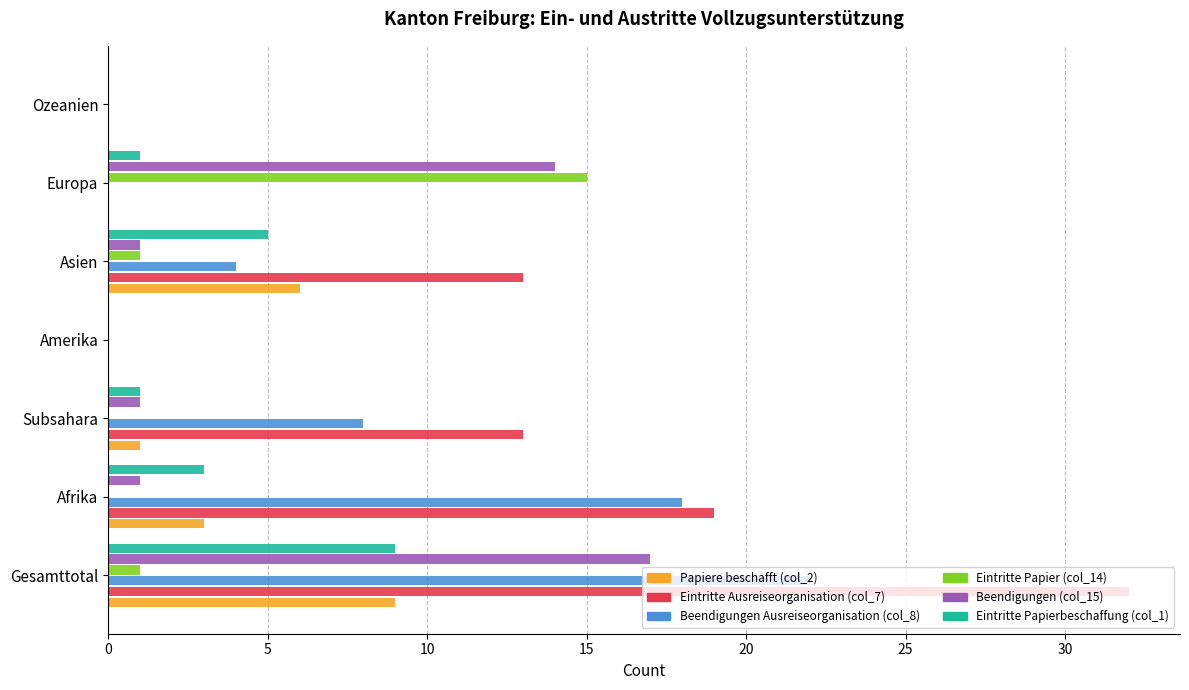

What is the sum of all Papiere beschafft (col_2) values?

19